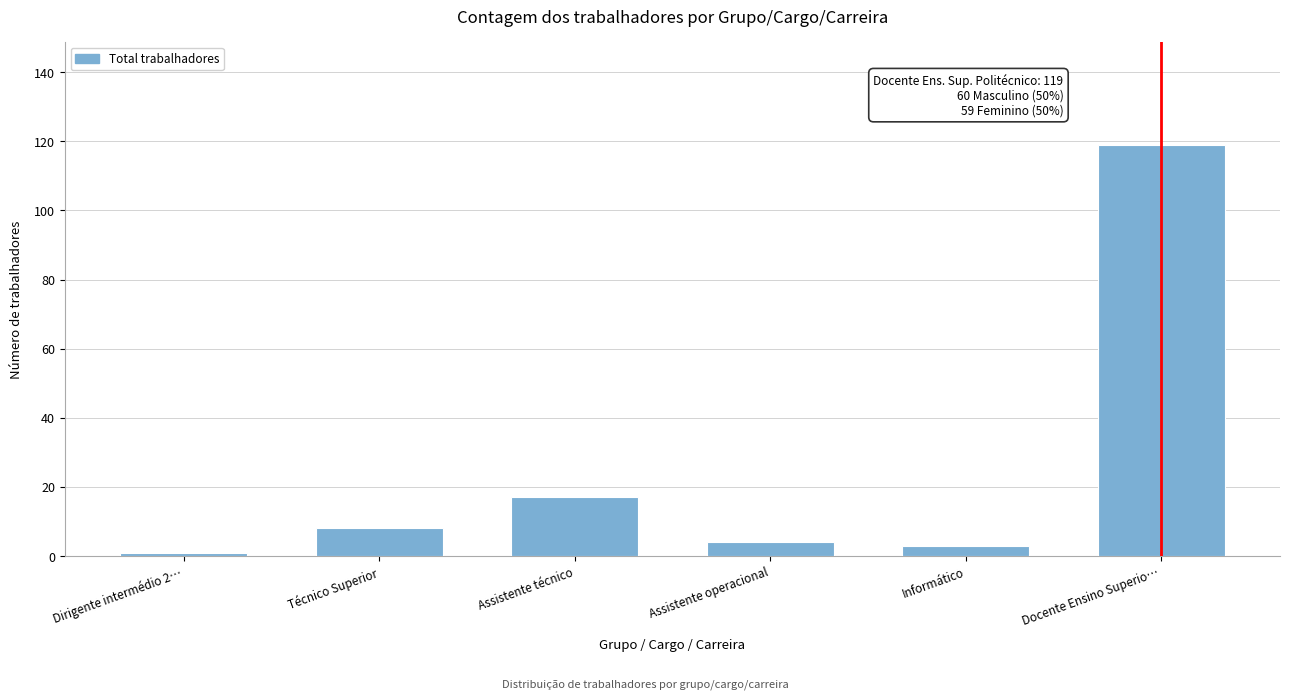

Reading left to right, list all the values displayed in this chart.

Dirigente intermédio 2…=1	Técnico Superior=8	Assistente técnico=17	Assistente operacional=4	Informático=3	Docente Ensino Superio…=119